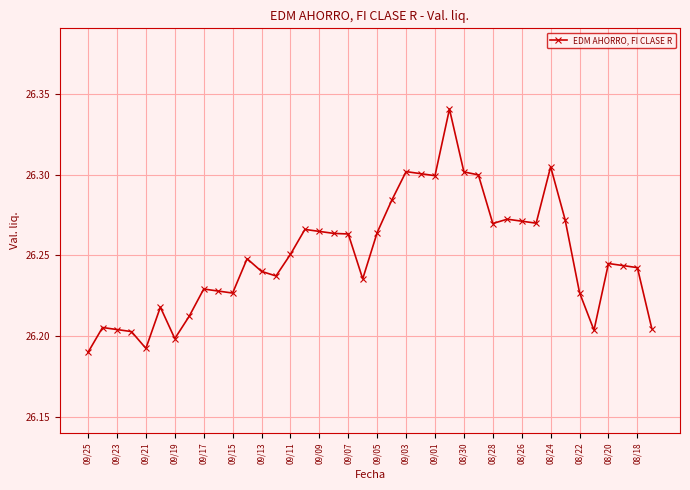

Count the values in the range 26 to 27.

40